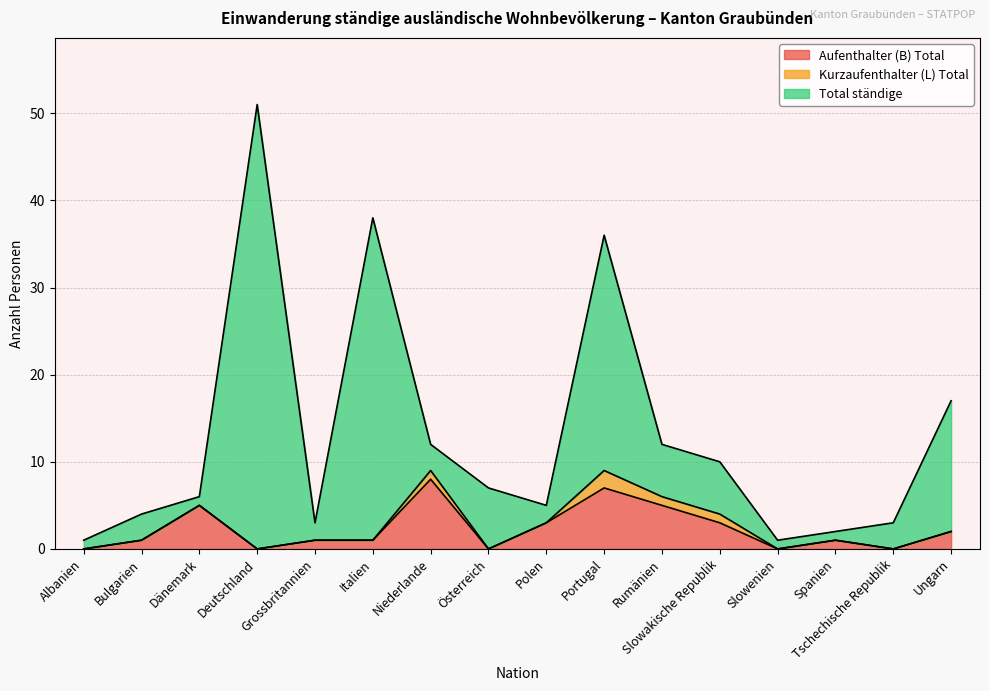

Is the value of Aufenthalter (B) Total at Ungarn greater than the value of Kurzaufenthalter (L) Total at Grossbritannien?

Yes